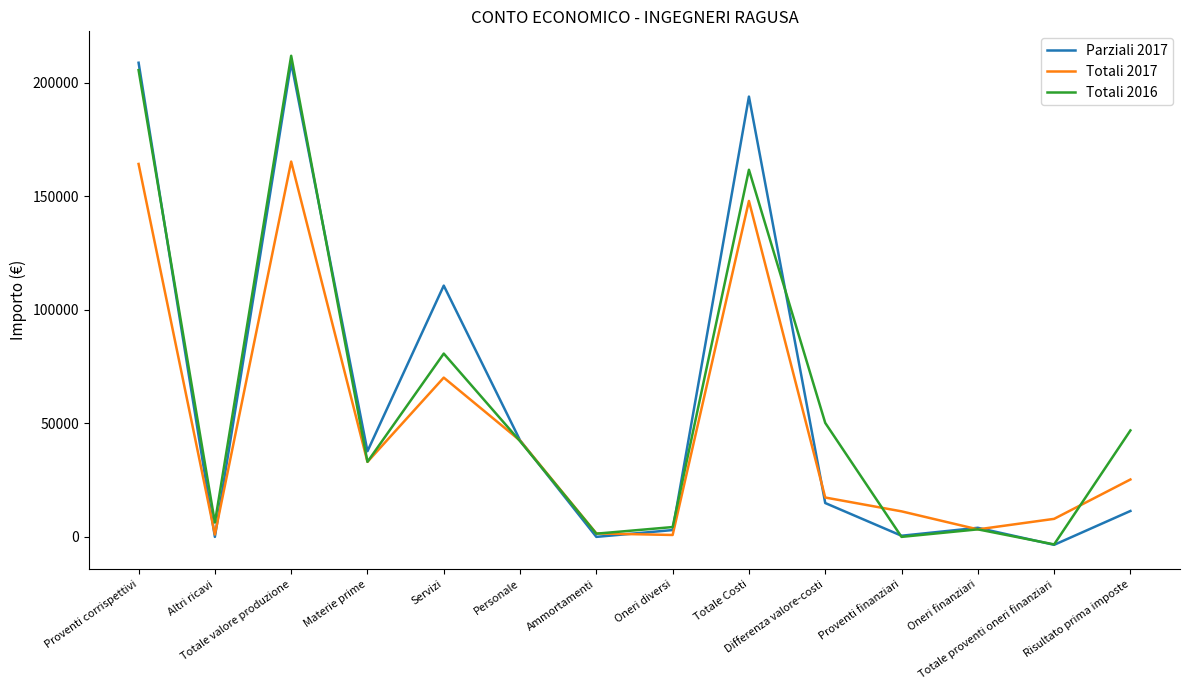

What is the difference between the Totali 2016 values at Totale proventi oneri finanziari and Altri ricavi?

9615.9